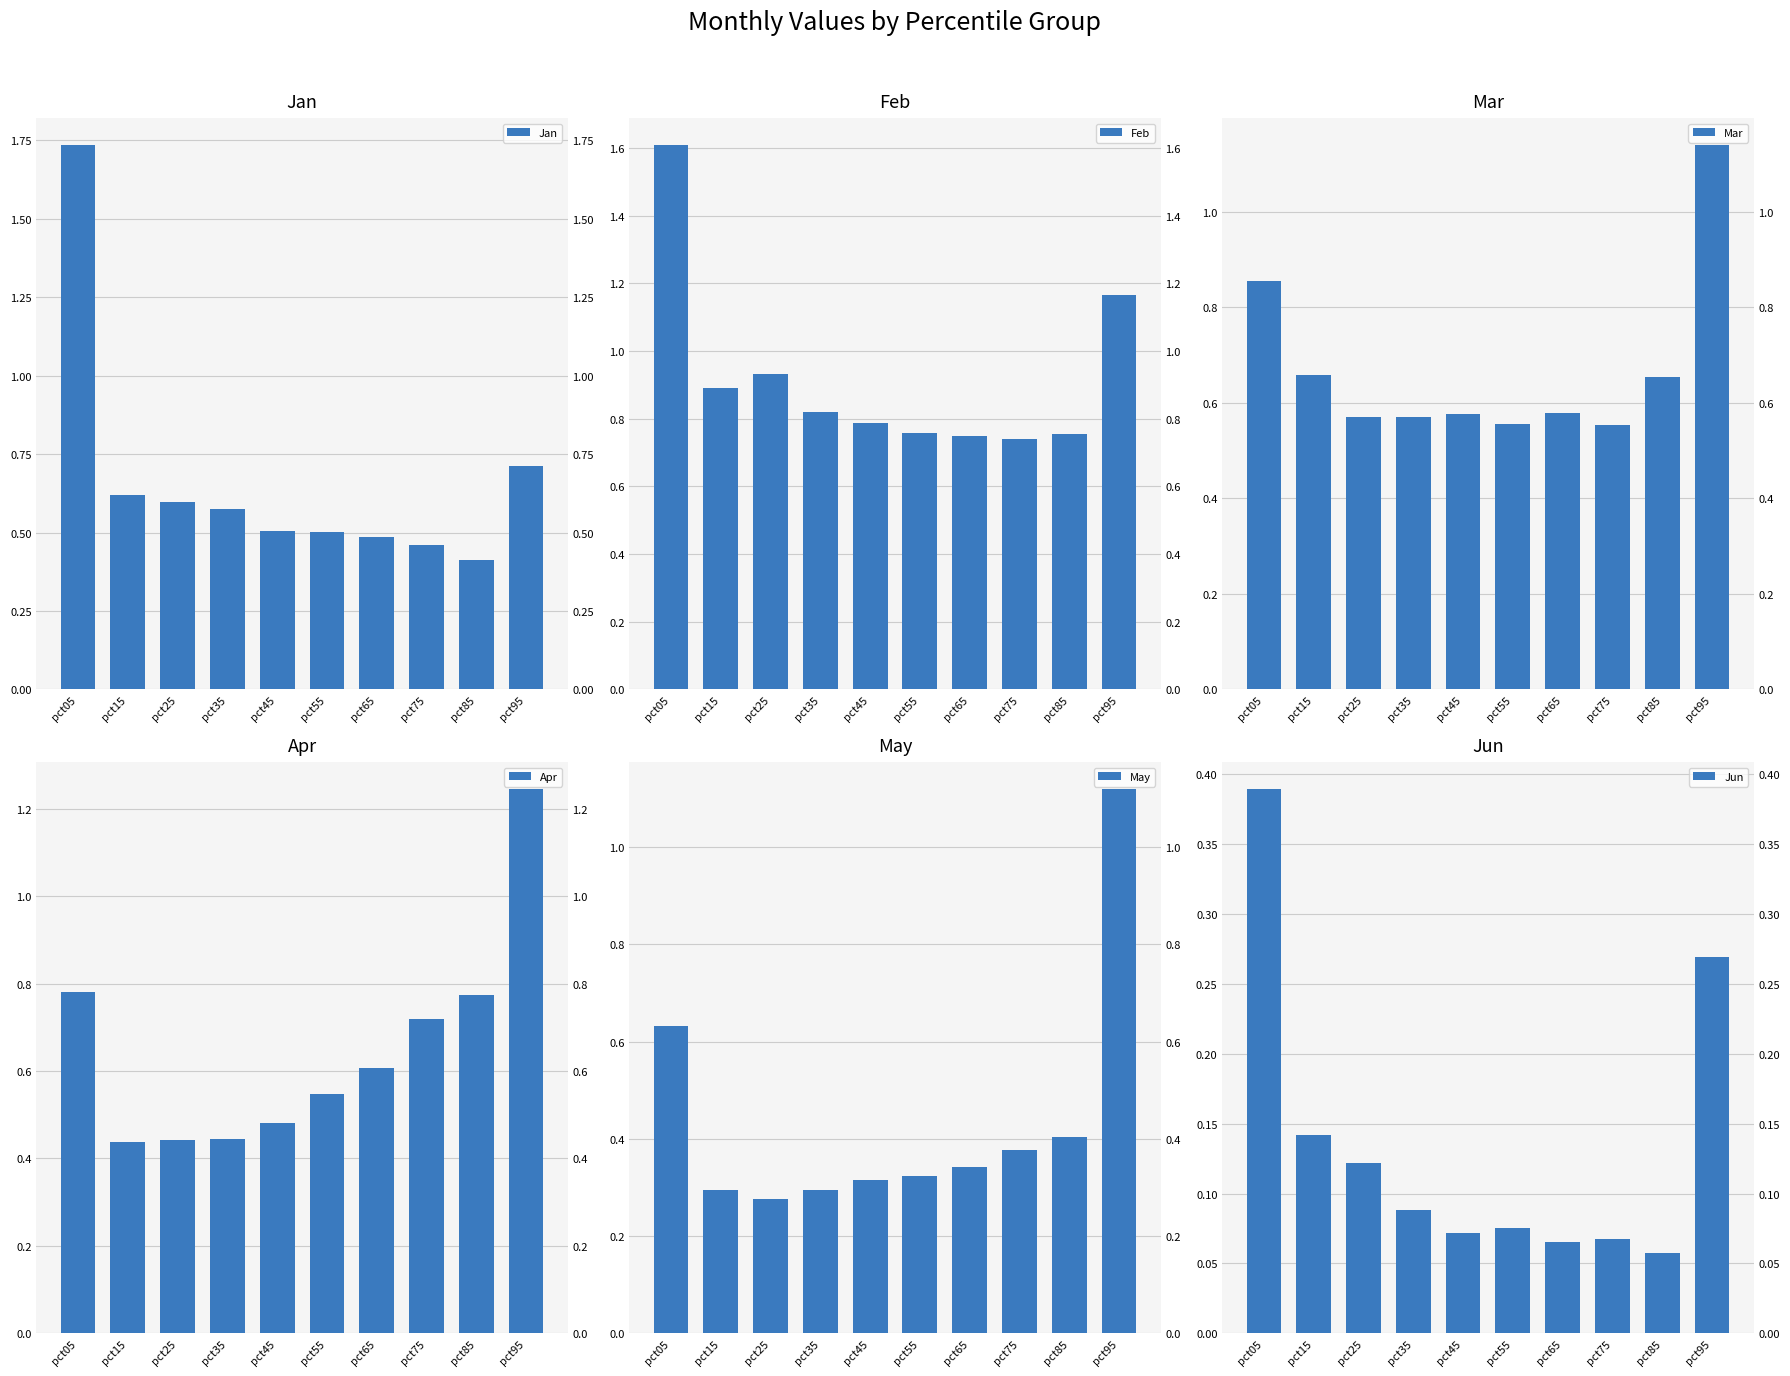

What is the difference between the maximum and second lowest values in the Mar series?

0.6